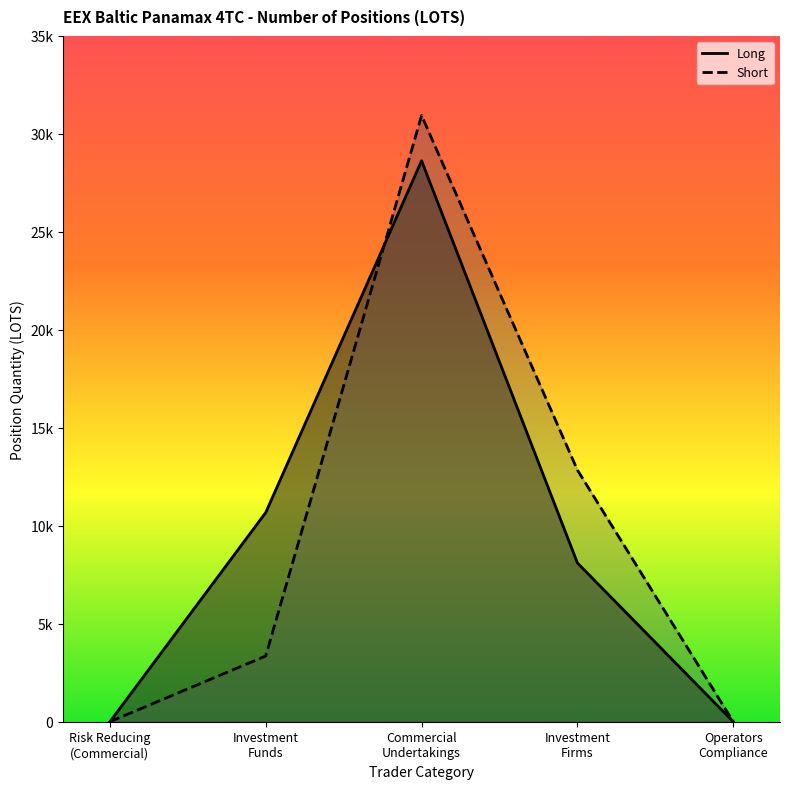

How many series are shown in this chart?

2